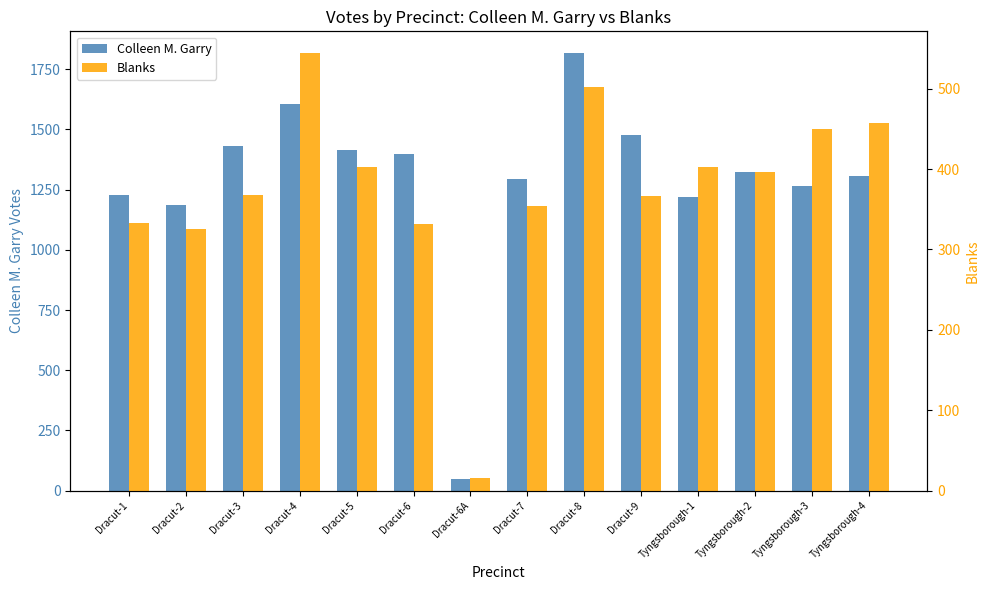

At which category does the chart reach its minimum across all series?

Dracut-6A